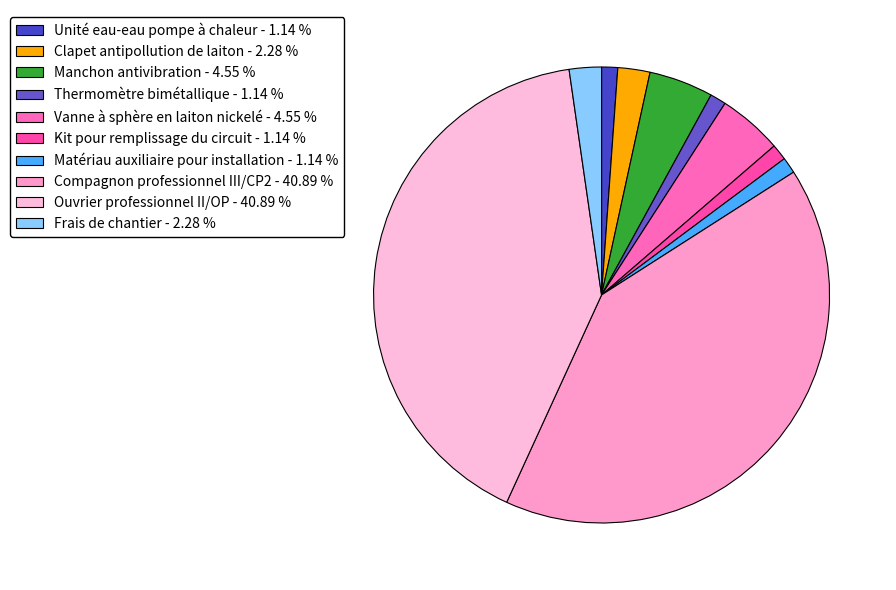

Is it true that Manchon antivibration is 5% of the pie?

True